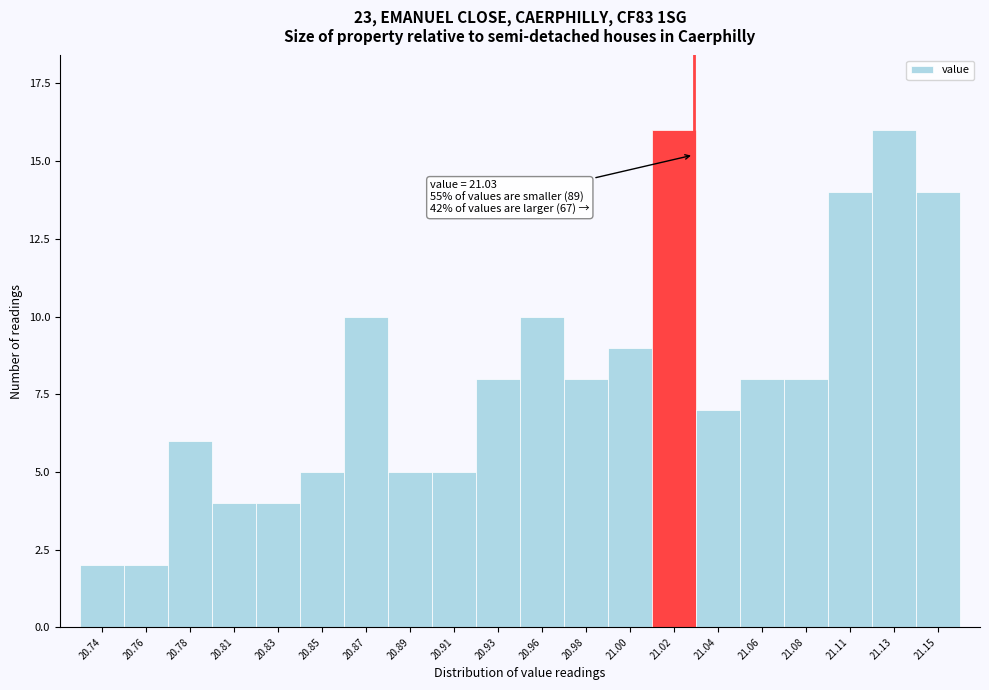

Reading left to right, list all the values displayed in this chart.

20.74=2	20.76=2	20.78=6	20.81=4	20.83=4	20.85=5	20.87=10	20.89=5	20.91=5	20.93=8	20.96=10	20.98=8	21.00=9	21.02=16	21.04=7	21.06=8	21.08=8	21.11=14	21.13=16	21.15=14